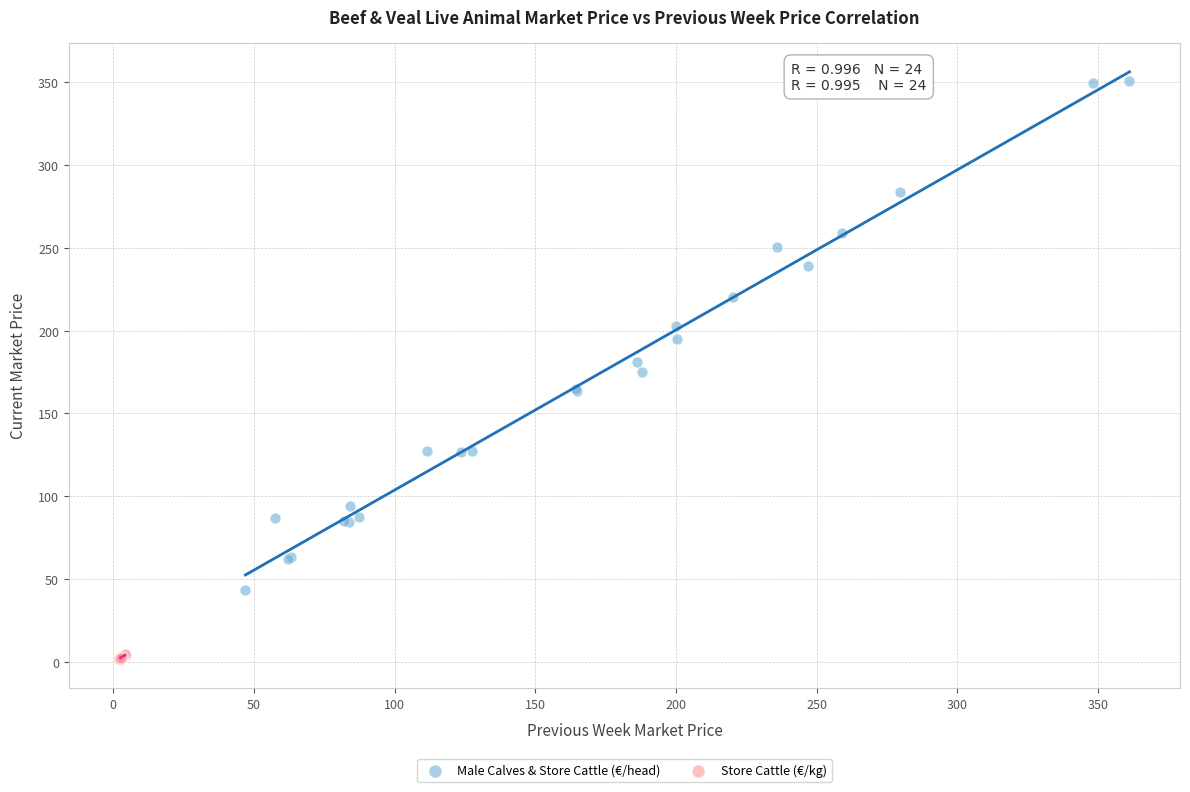

Which series has the widest spread of Y values?

Male Calves & Store Cattle (€/head)